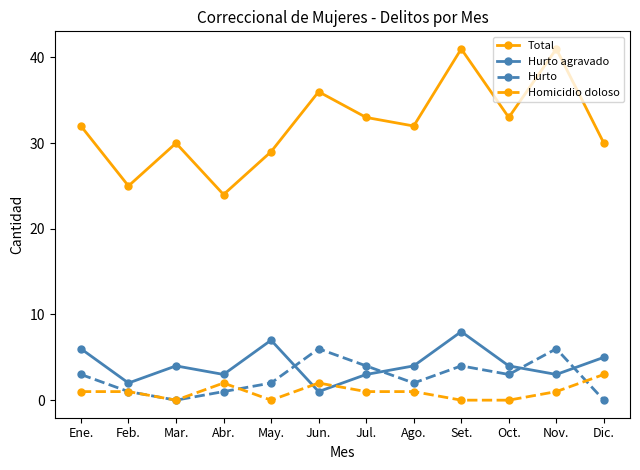

How many lines are shown in the chart?

4